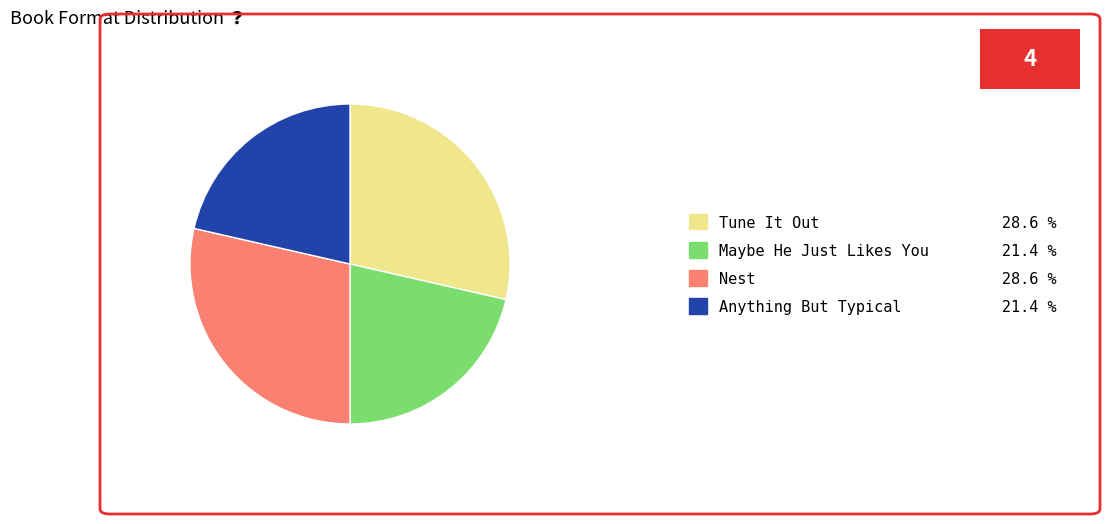

Which has a higher value, Nest 28.6 % or Maybe He Just Likes You 21.4 %?

Nest 28.6 %